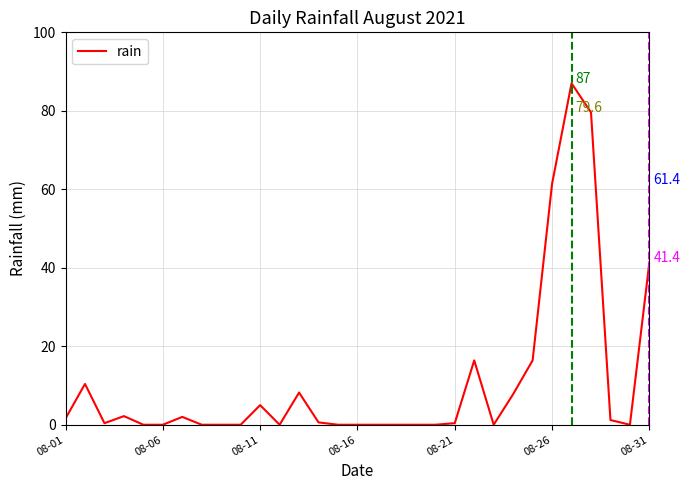

True or false: the data has more than 0 interior local peaks.

True